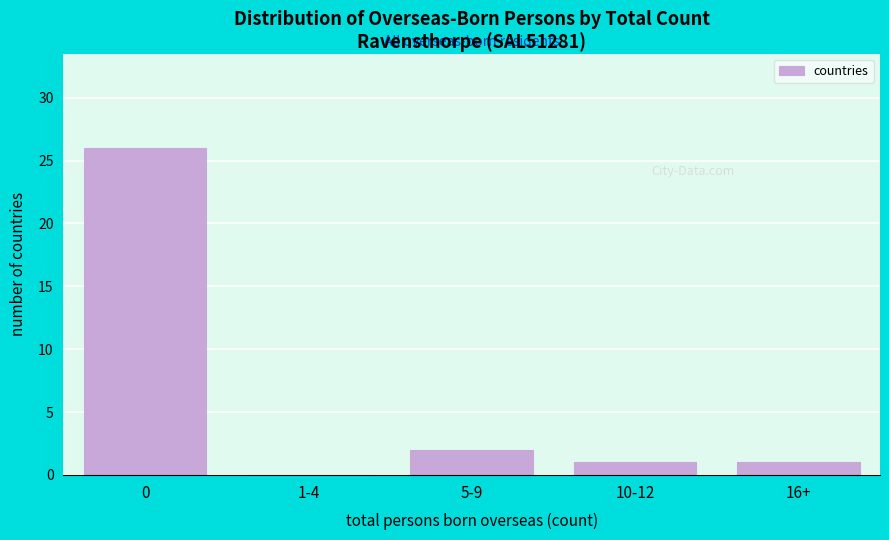

Reading left to right, extract all data points from this chart.

0=26	1-4=0	5-9=2	10-12=1	16+=1